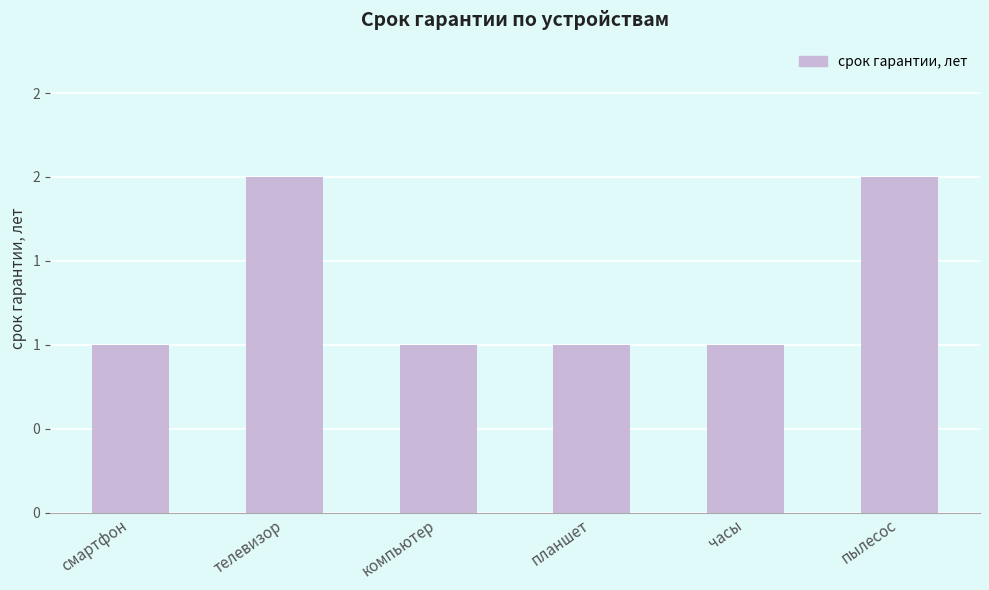

Rank the categories by value from highest to lowest.

телевизор, пылесос, смартфон, компьютер, планшет, часы